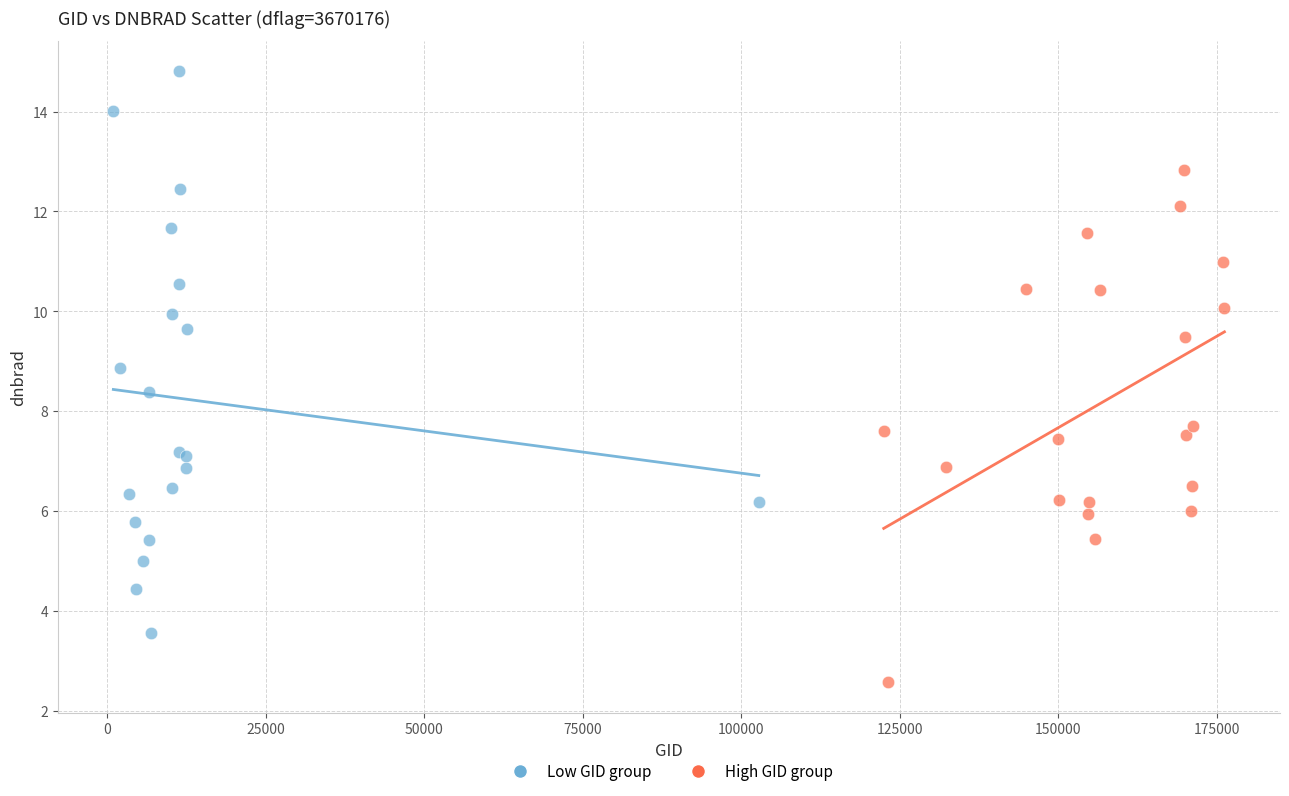

Which series reaches the maximum Y coordinate?

Low GID group